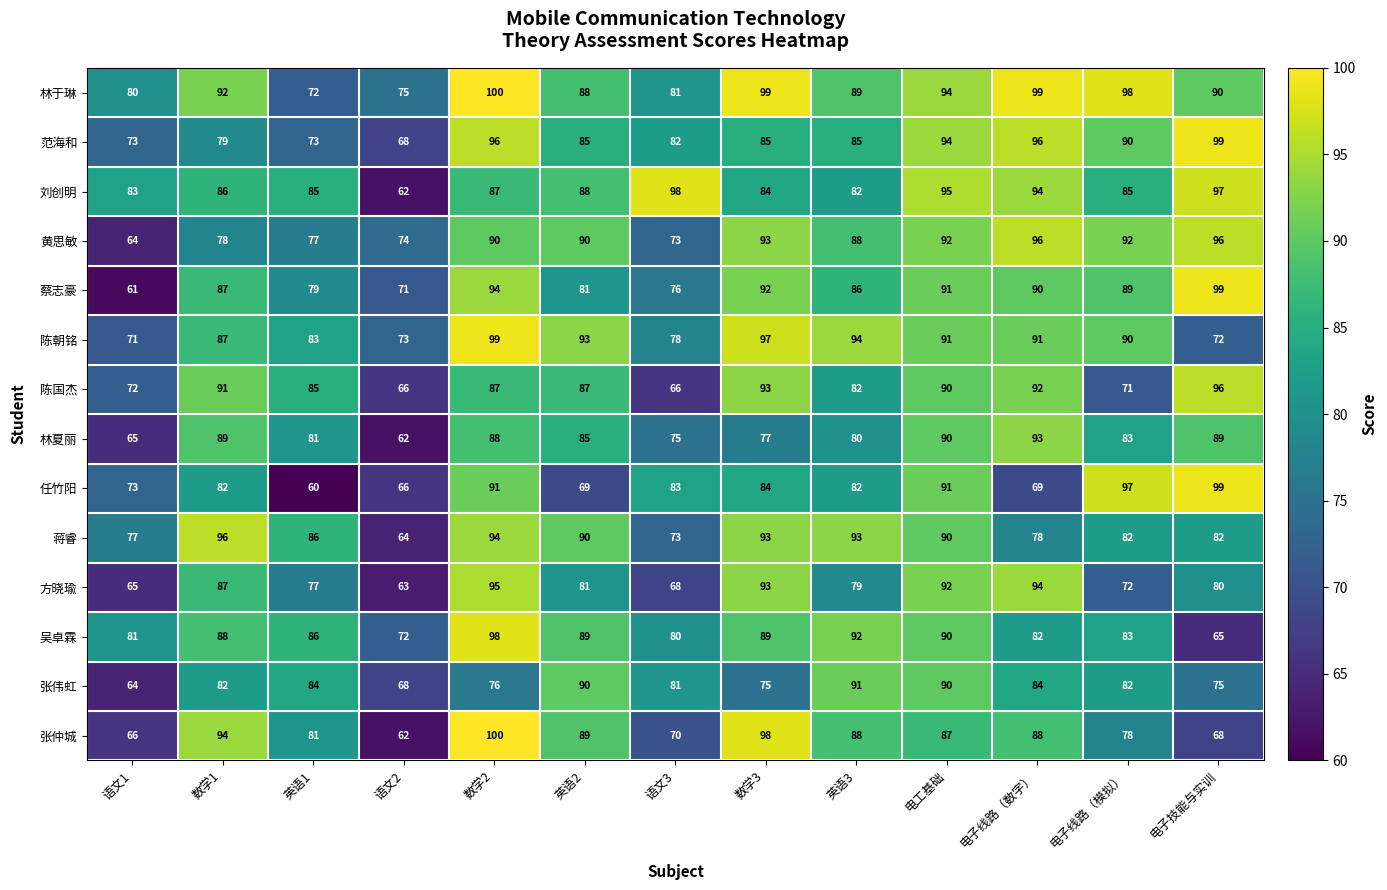

The 陈朝铭 series shows 93 at 英语2. True or false?

True